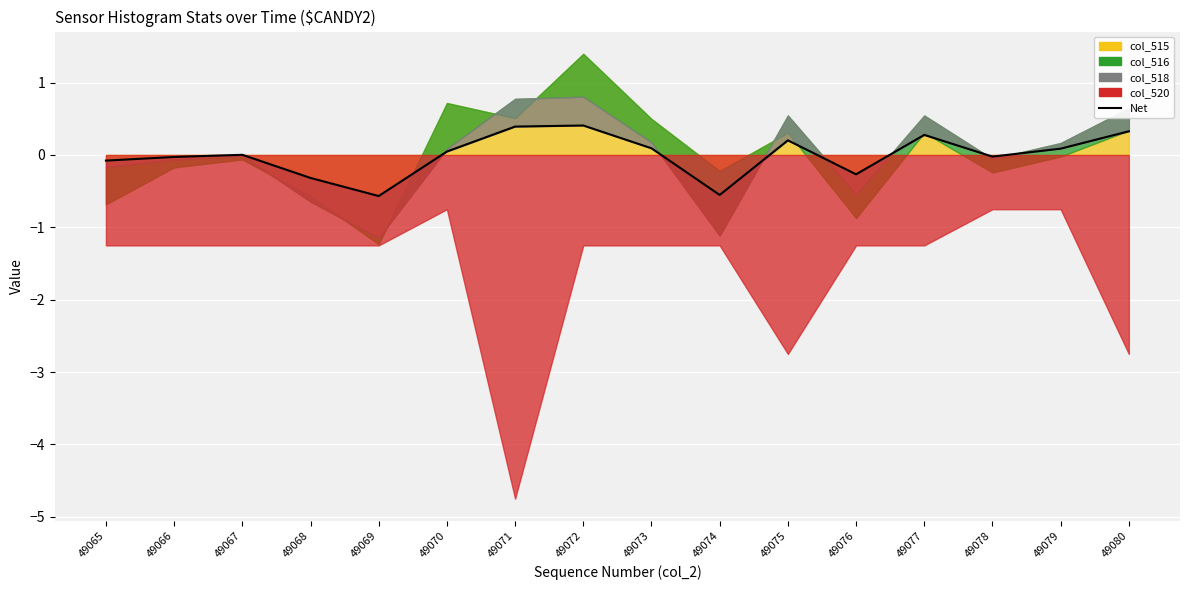

The value at 49067 is 0.0. True or false?

False